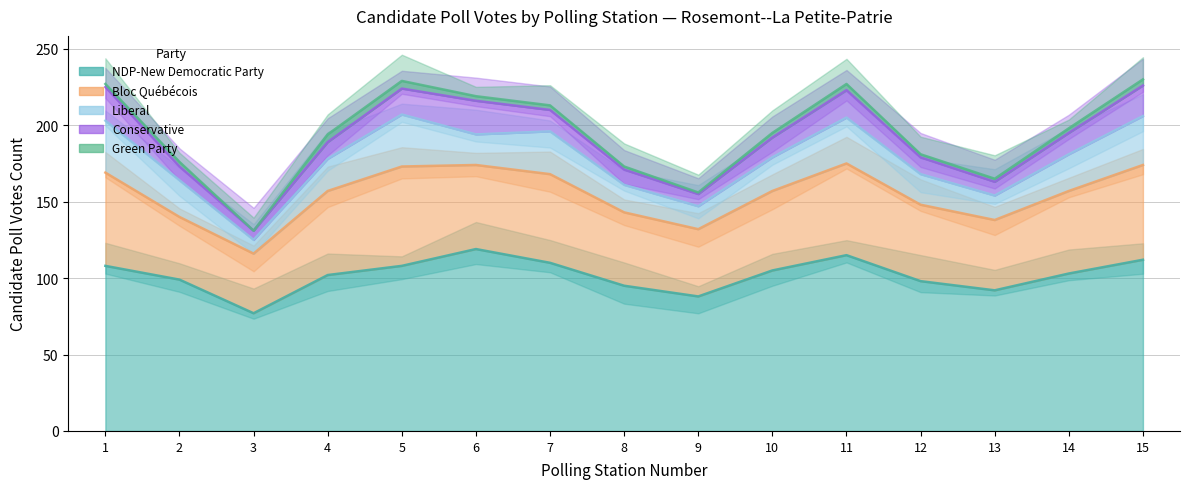

At 11, list the series in order from largest to smallest.

Green Party, Conservative, Liberal, Bloc Québécois, NDP-New Democratic Party